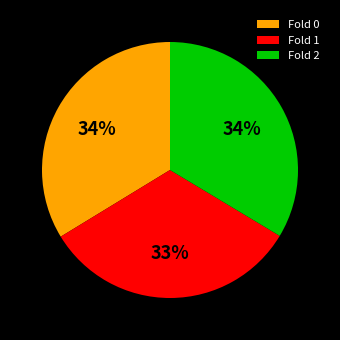

Is Fold 1 the majority of the pie?

No